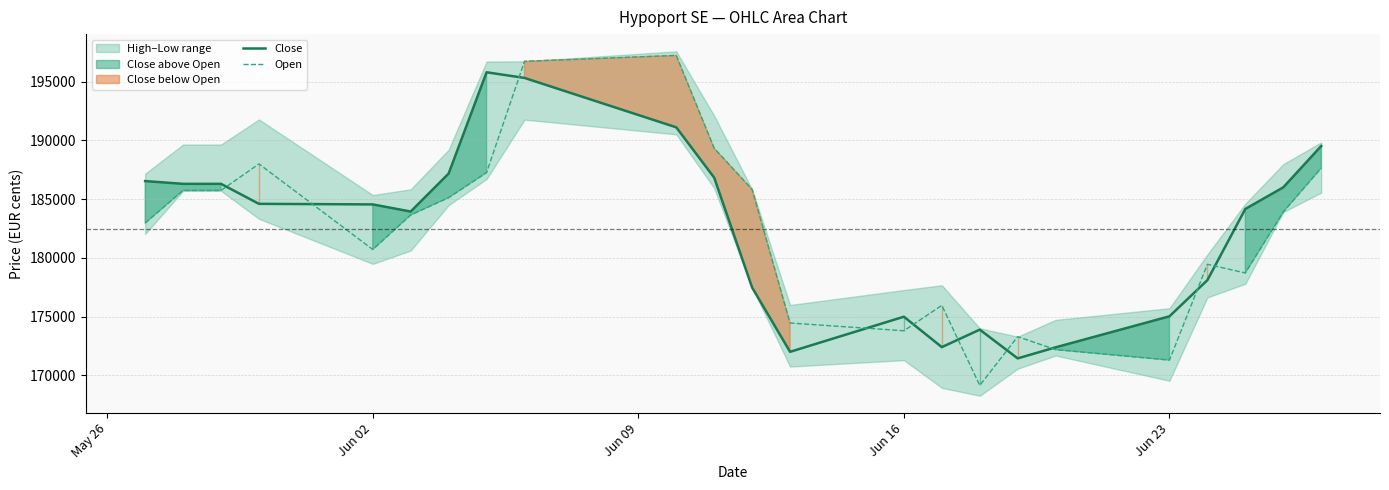

What is the maximum value shown in the chart?

197236